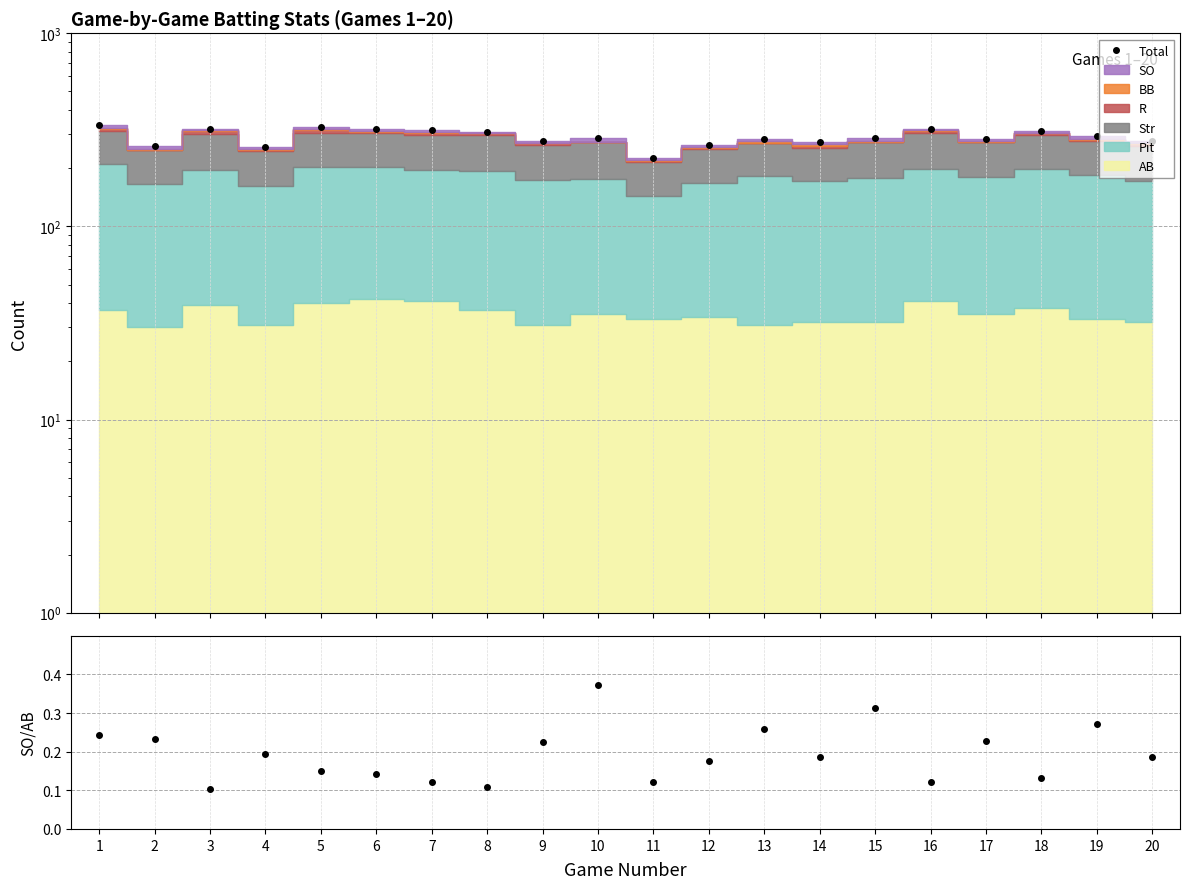

How many SO/AB values are between 0 and 1?

20